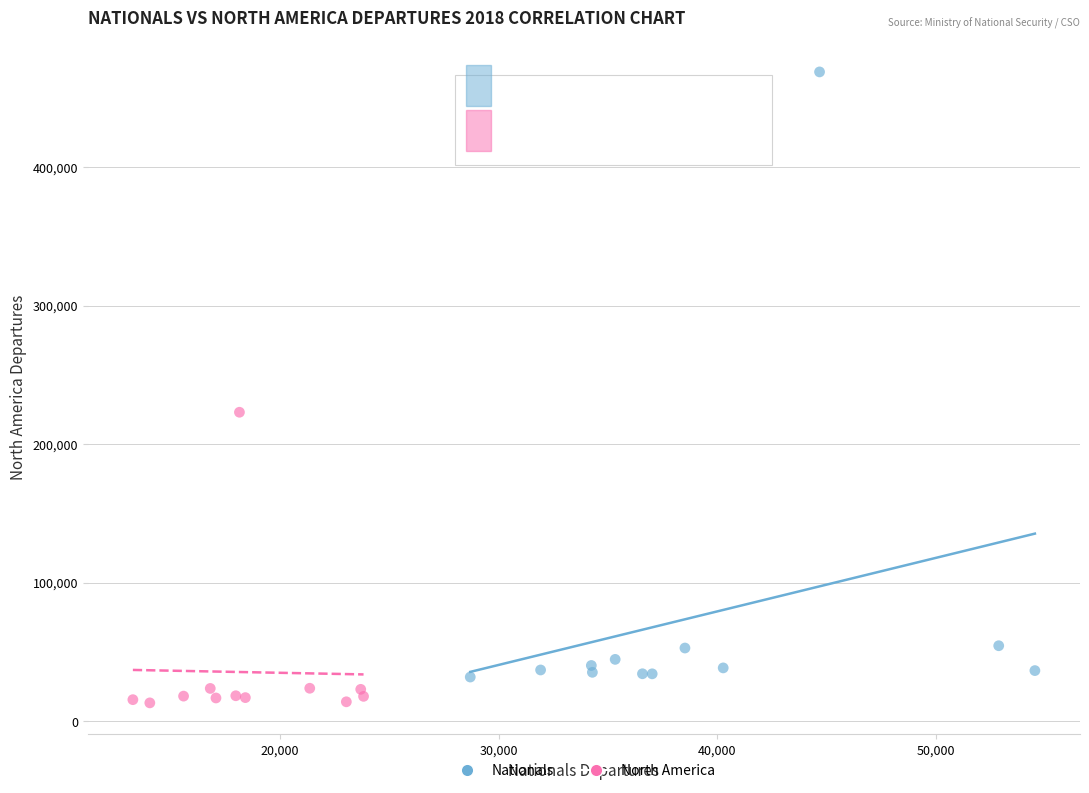

Which series reaches the maximum Y coordinate?

Nationals